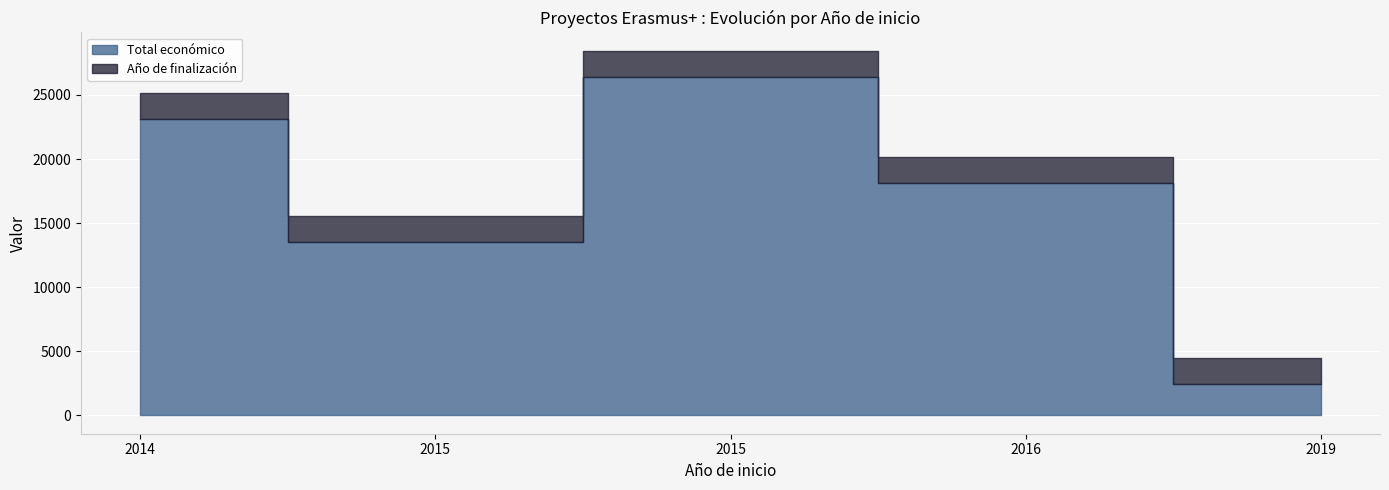

Where is Total económico nearest to the value 14446?

2015